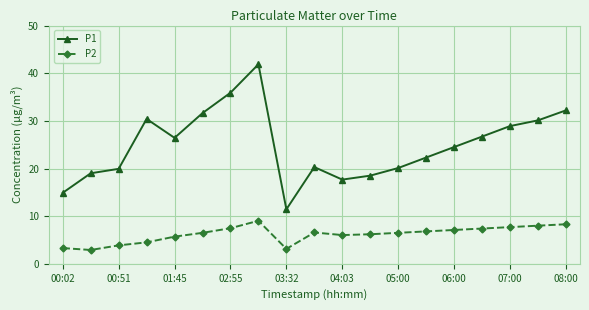

List the series in order of their overall mean, highest first.

P1, P2